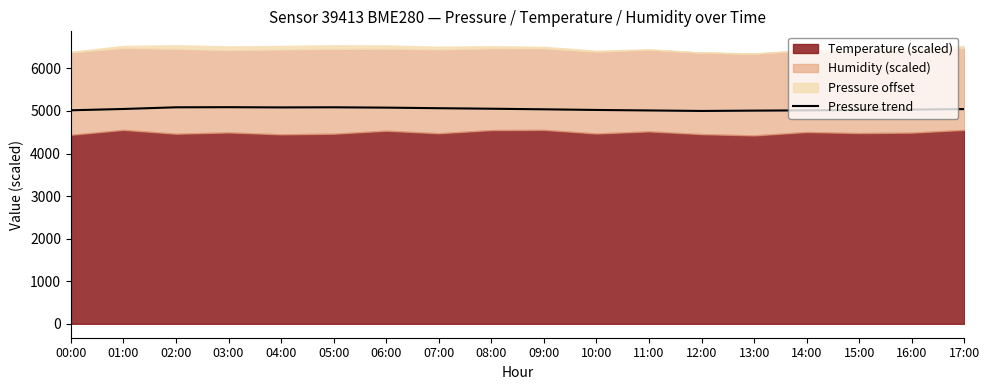

List the labels in order of value, smallest first.

12:00, 13:00, 11:00, 14:00, 00:00, 15:00, 10:00, 16:00, 09:00, 17:00, 01:00, 08:00, 07:00, 06:00, 04:00, 02:00, 05:00, 03:00